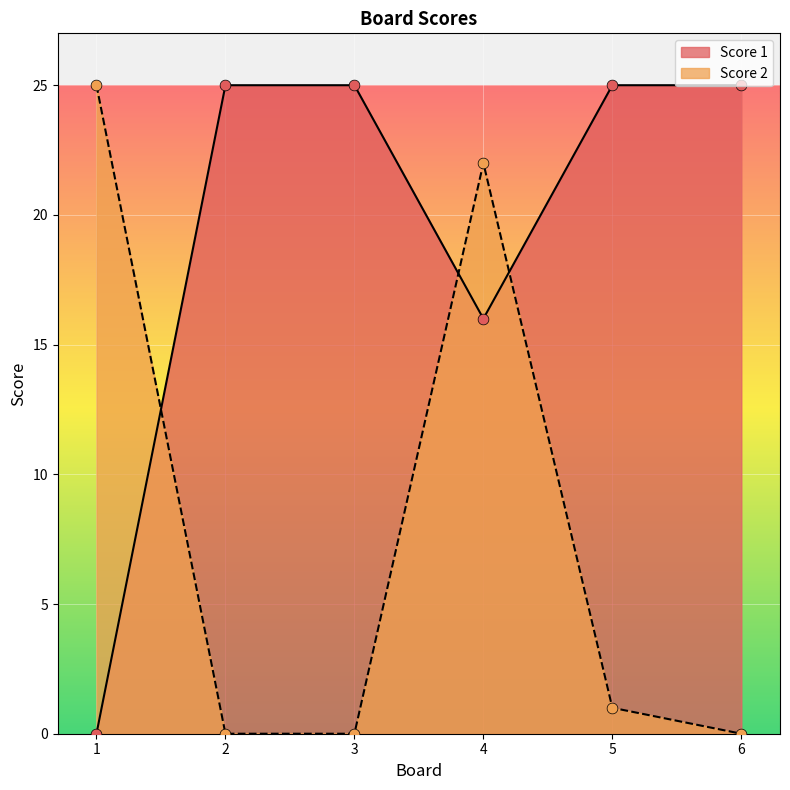

What are all the series names shown in the legend?

Score 1, Score 2